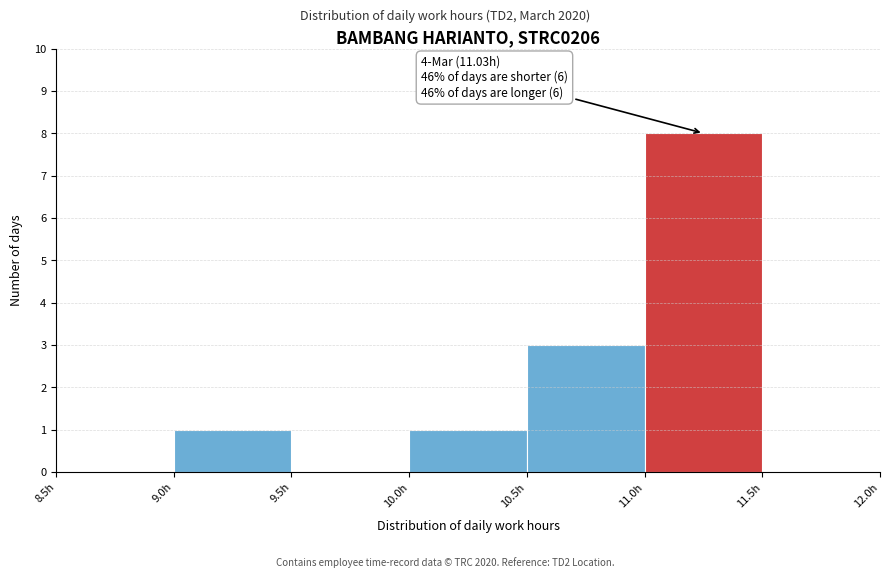

Which range on the x-axis has the tallest bar?

11.0 to 11.5